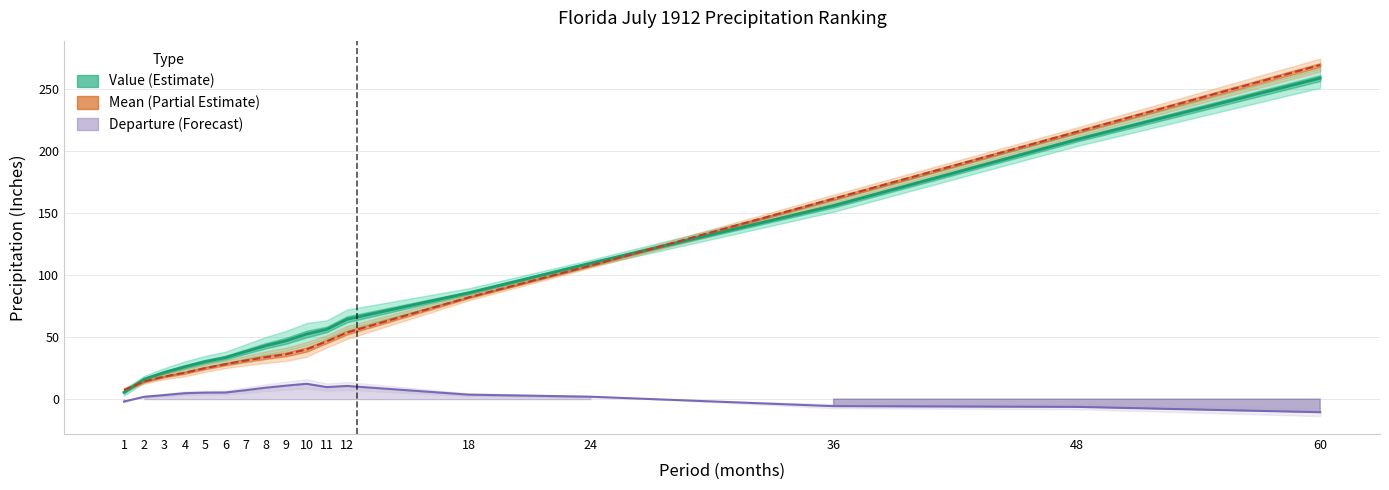

What is the sum of all 1901-2000 Mean values?

1190.9